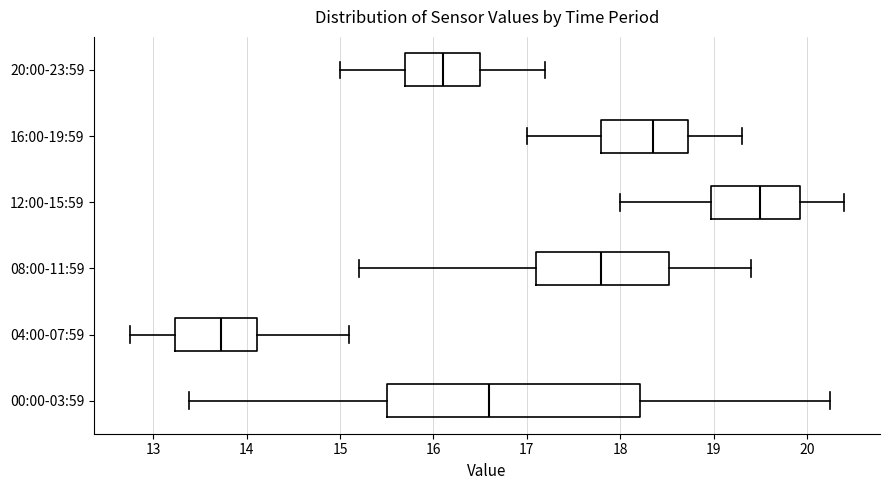

Where does the left whisker of the box for 16:00-19:59 end on the x-axis? The values are not printed on the chart, so give them approximately, as read against the axis.

17.0